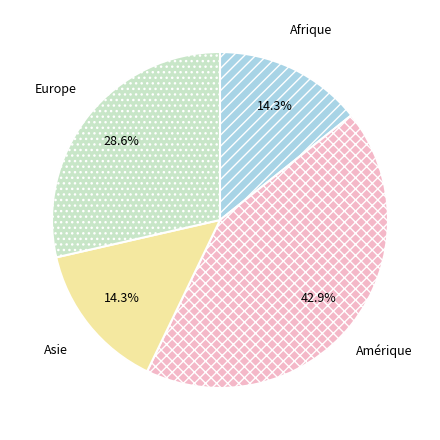

Is the sum of Afrique and Amérique greater than half?

Yes